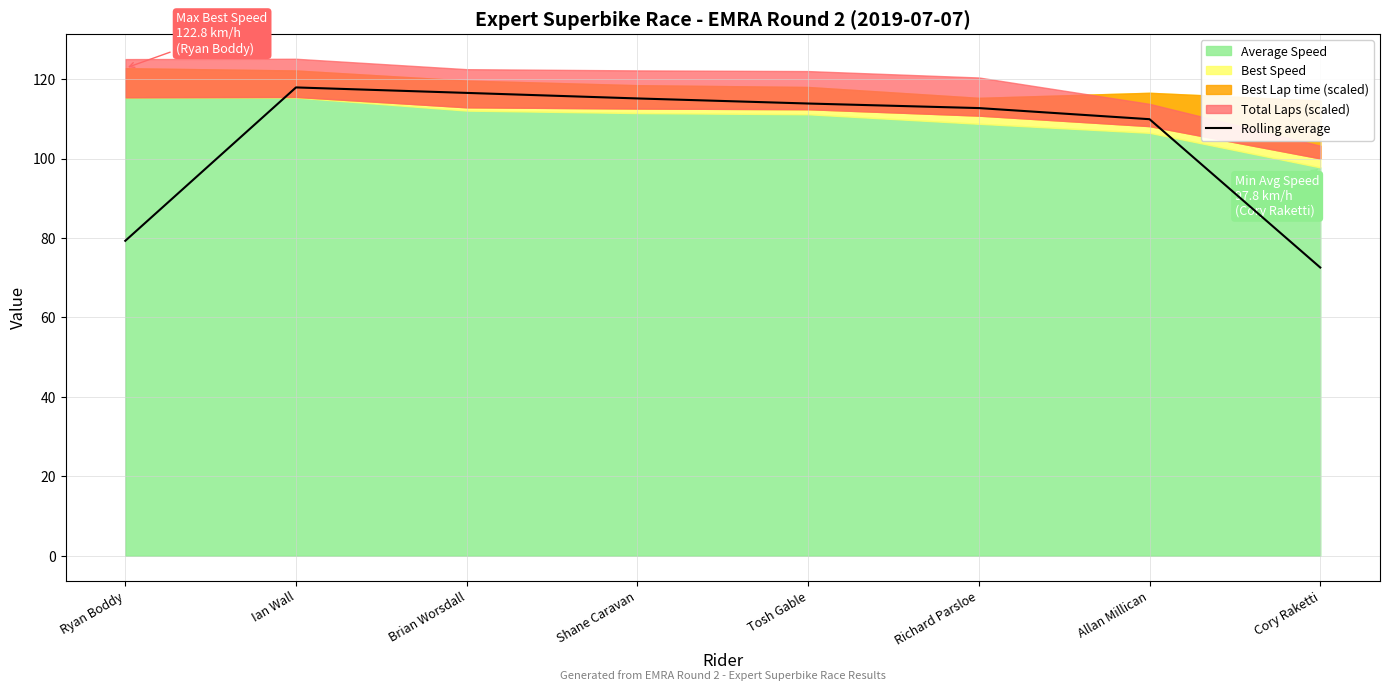

What is the approximate value of Rolling average at Allan Millican?

109.9